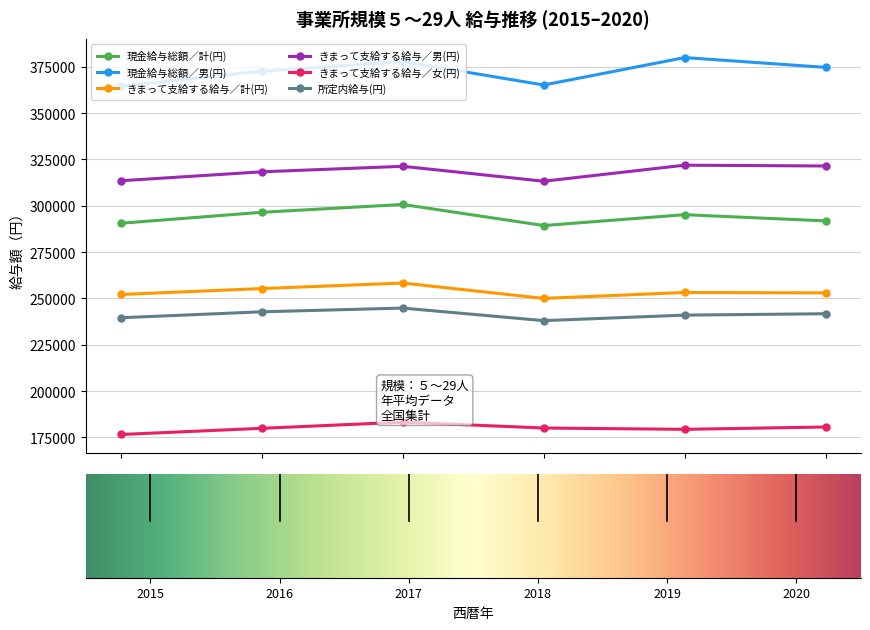

What is the minimum value for 現金給与総額／計(円)?

289350